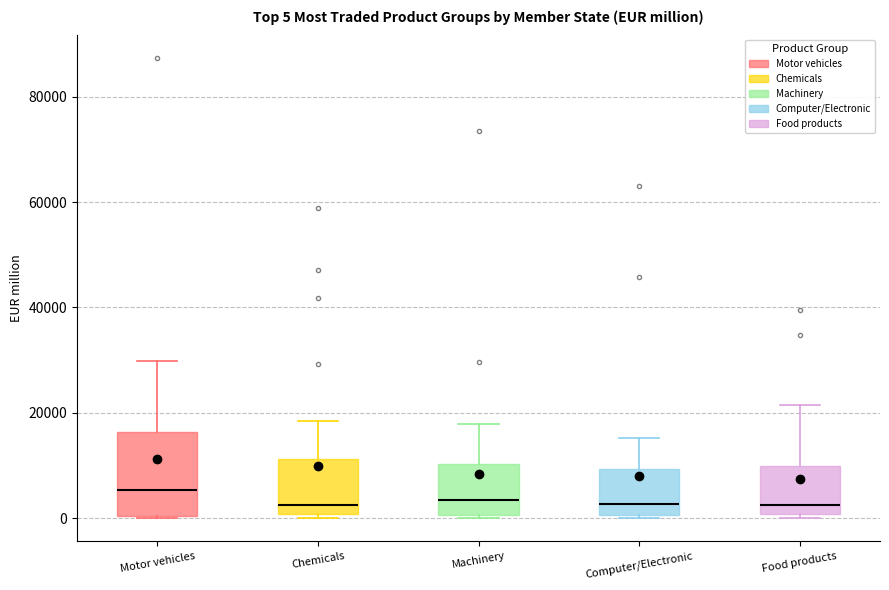

Comparing the boxes themselves (not the whiskers), which one is the tallest?

Motor vehicles